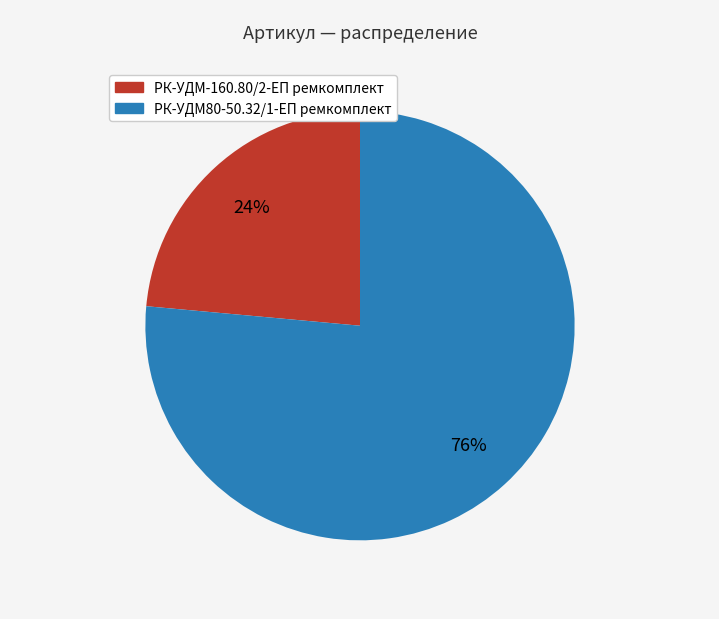

To the nearest percent, what is the average slice percentage?

50%